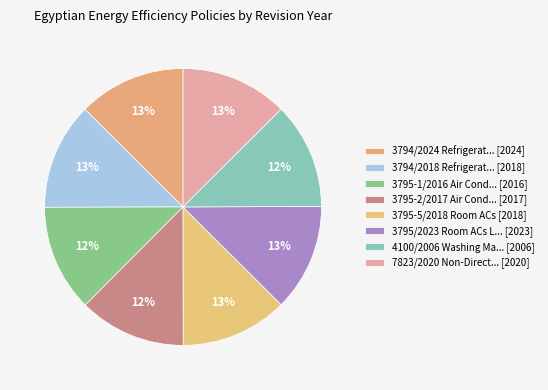

How many segments does this pie chart have?

8